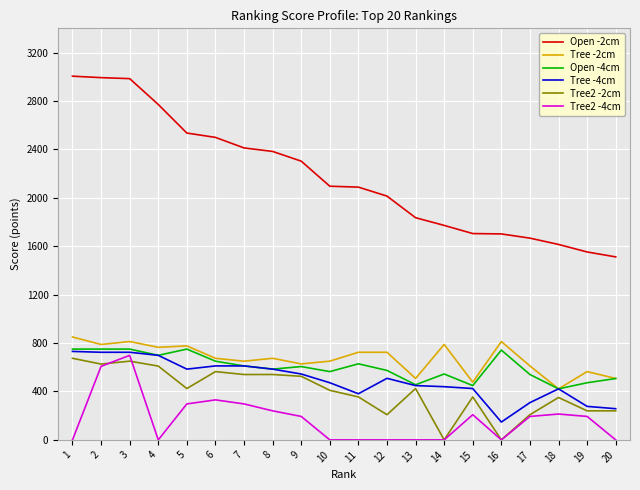

What is the minimum value for Open -2cm?

1511.7